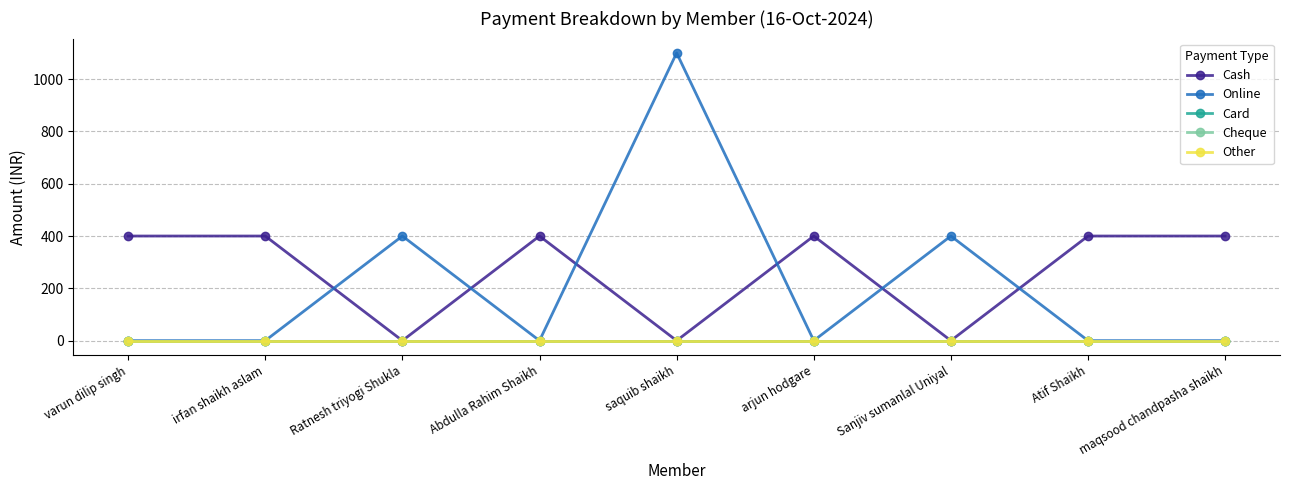

Does the chart have visible grid lines?

Yes